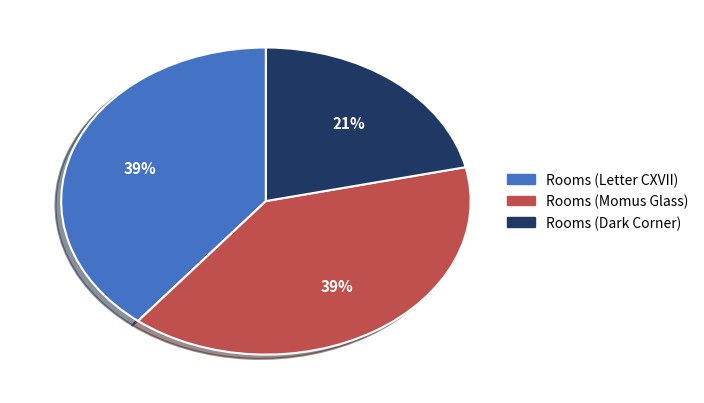

To the nearest percent, what percentage of the pie is Rooms (Letter CXVII)?

39%